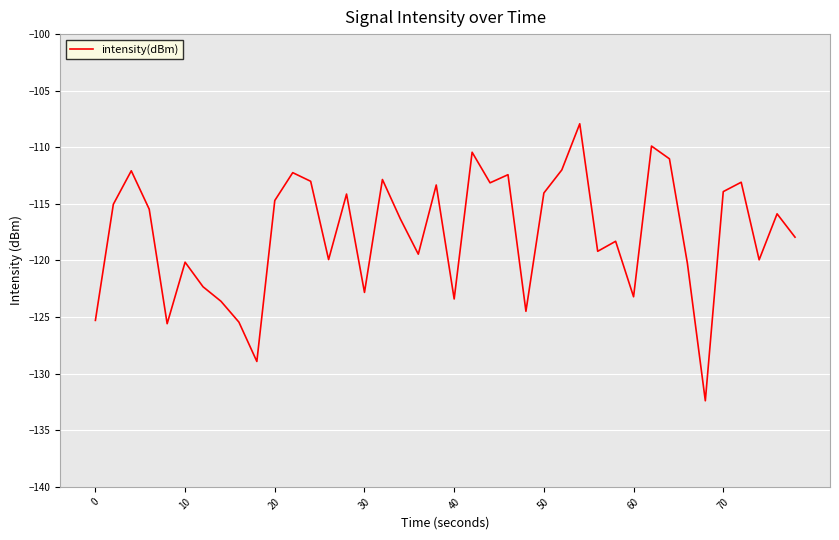

What is the greatest value displayed?

-107.9